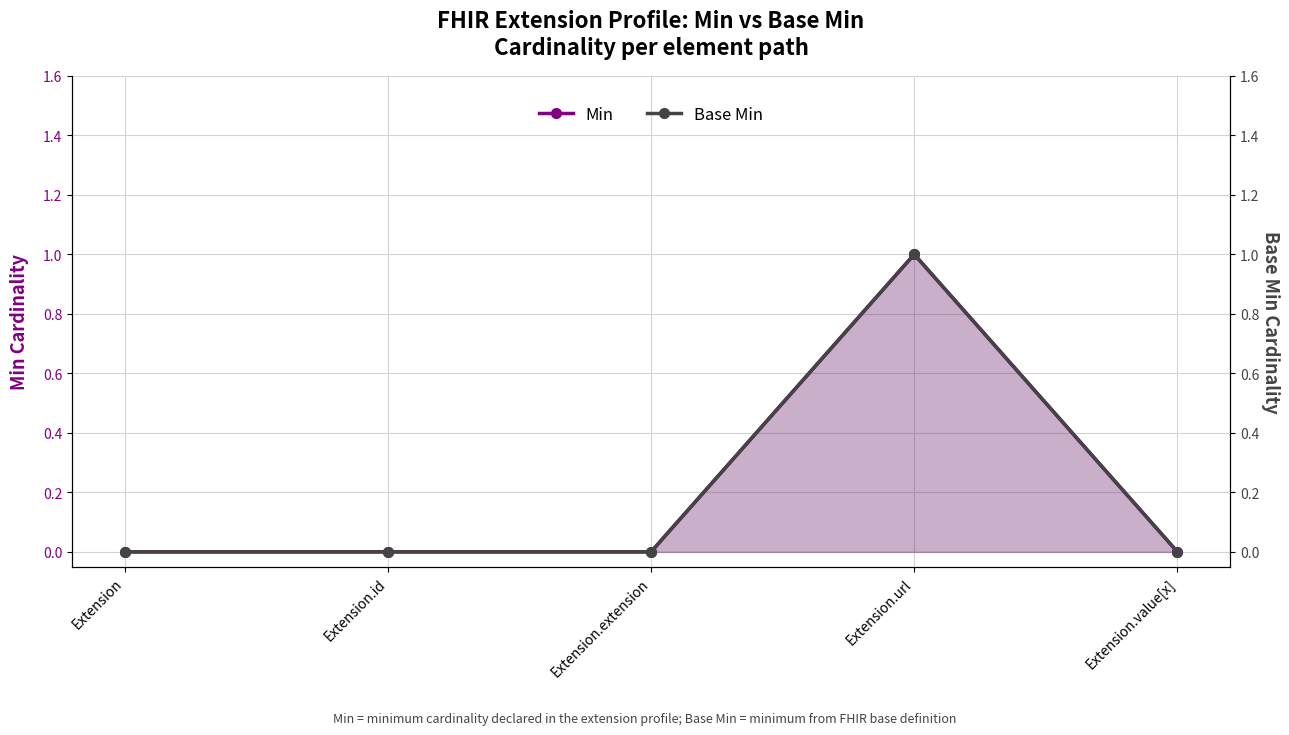

What are all the series names shown in the legend?

Min, Base Min